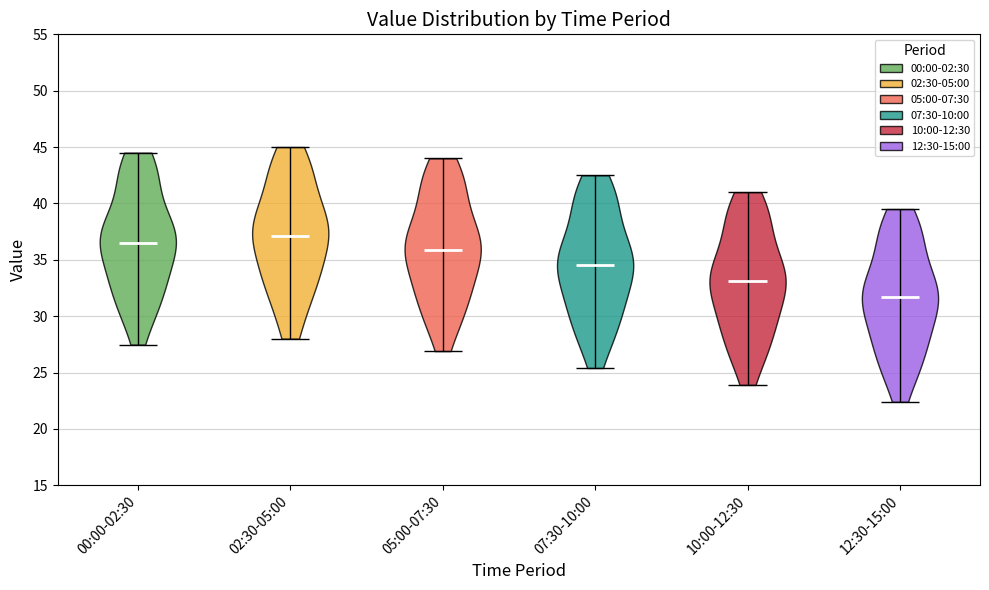

Reading left to right, read every violin against the y-axis: where its median line is, and the lowest and highest points it reaches. The values are not printed on the chart, so give them approximately, as read against the axis.

00:00-02:30: median line 36.5, lowest point 27.5, highest point 44.5
02:30-05:00: median line 37.0, lowest point 28.0, highest point 45.0
05:00-07:30: median line 36.0, lowest point 27.0, highest point 44.0
07:30-10:00: median line 34.5, lowest point 25.5, highest point 42.5
10:00-12:30: median line 33.0, lowest point 24.0, highest point 41.0
12:30-15:00: median line 31.5, lowest point 22.5, highest point 39.5